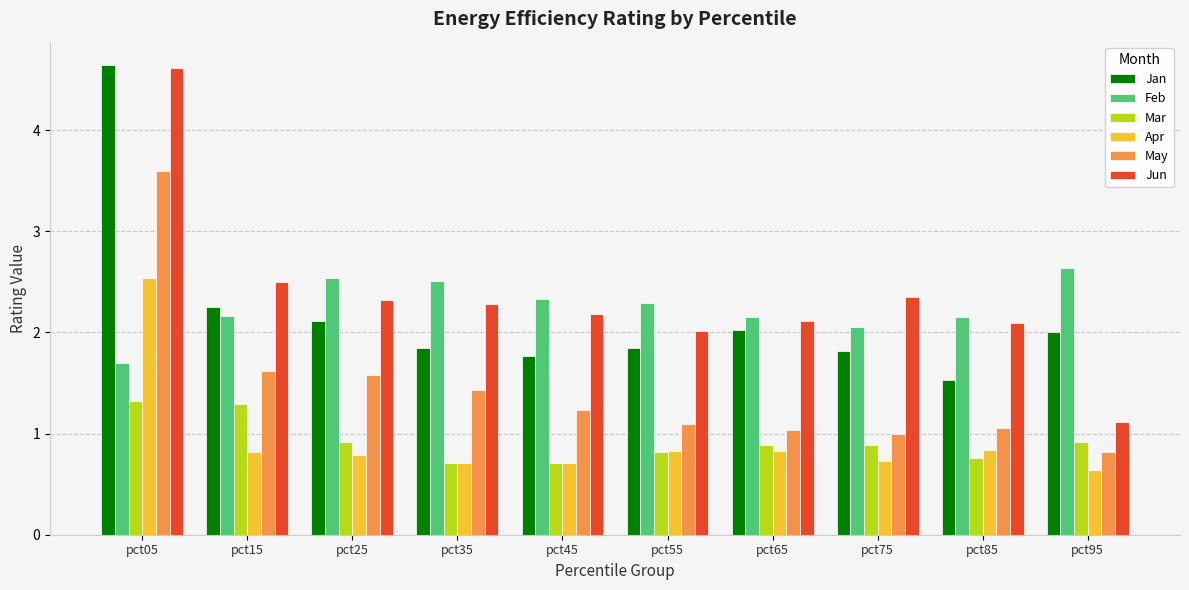

The value of Jan at pct25 is 2.1. True or false?

True